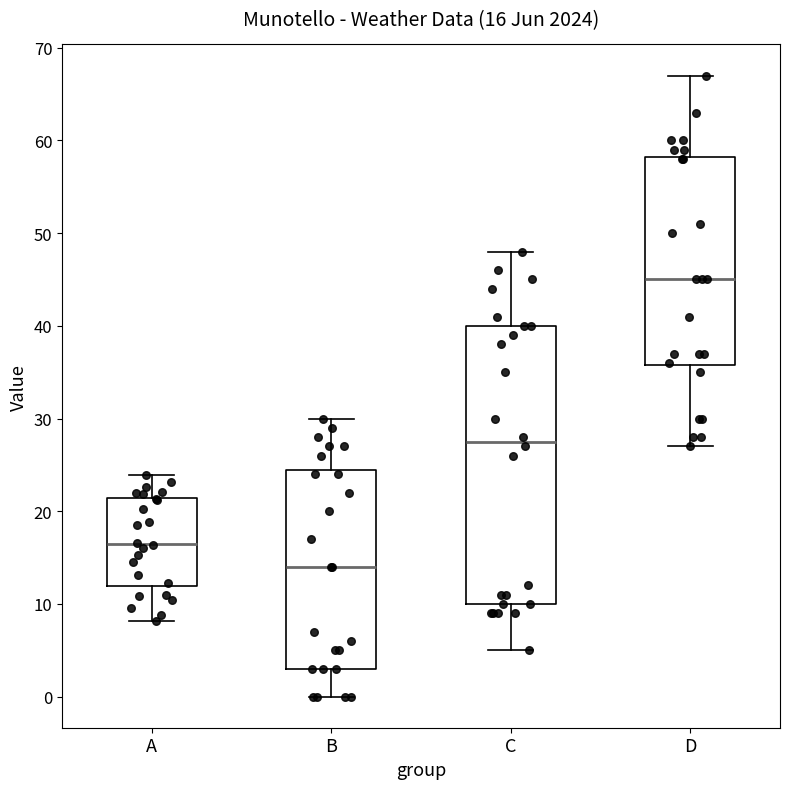

Which box has the highest median line?

D